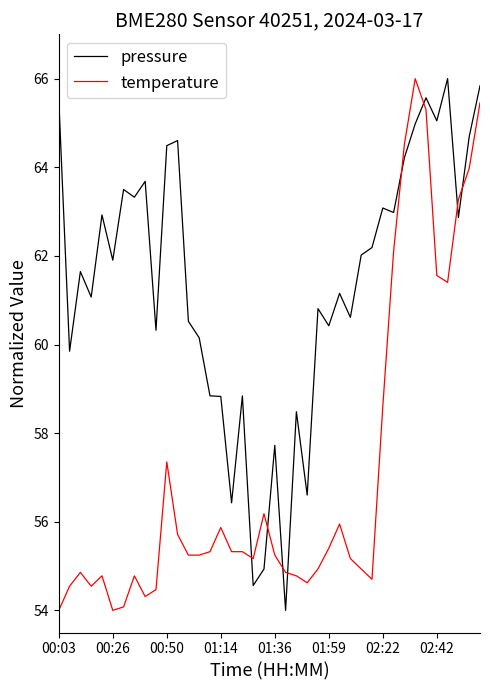

What is the lowest value of the temperature series?

54.0